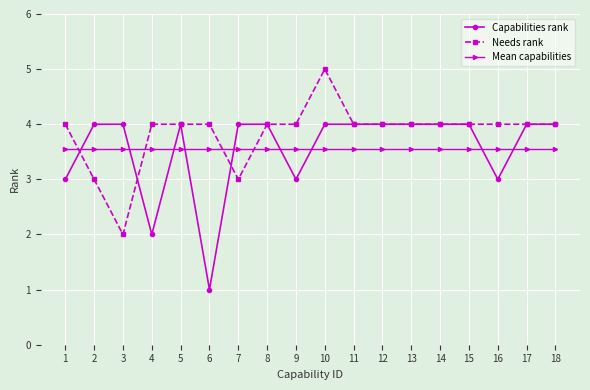

What is the total value across all series at 1?

10.6